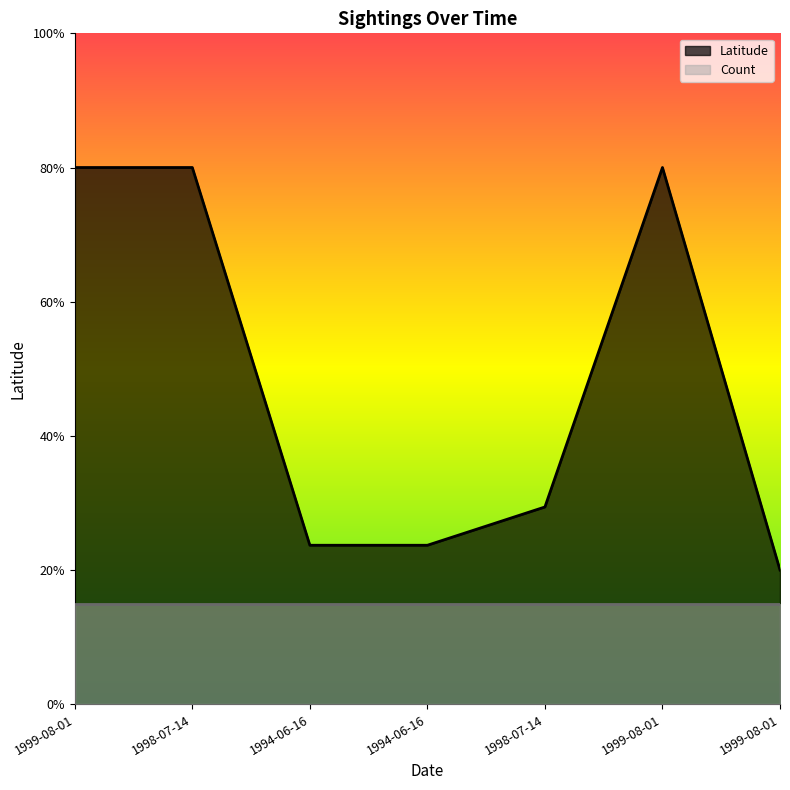

Where is the data nearest to the value 0?

1999-08-01